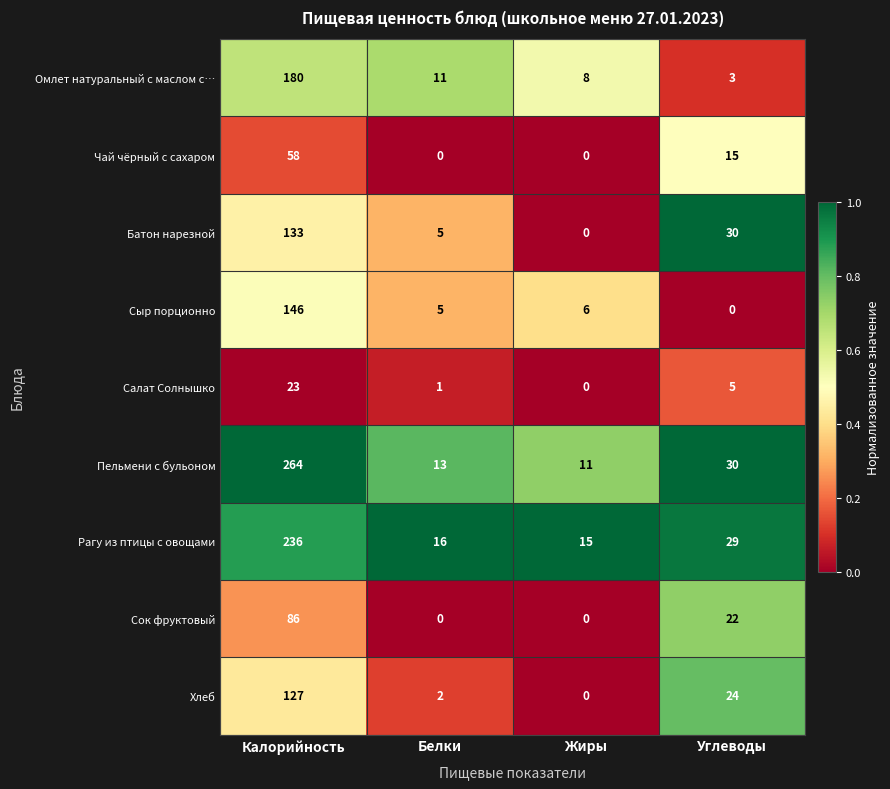

What is the sum of the Рагу из птицы с овощами values at Белки and Калорийность?

252